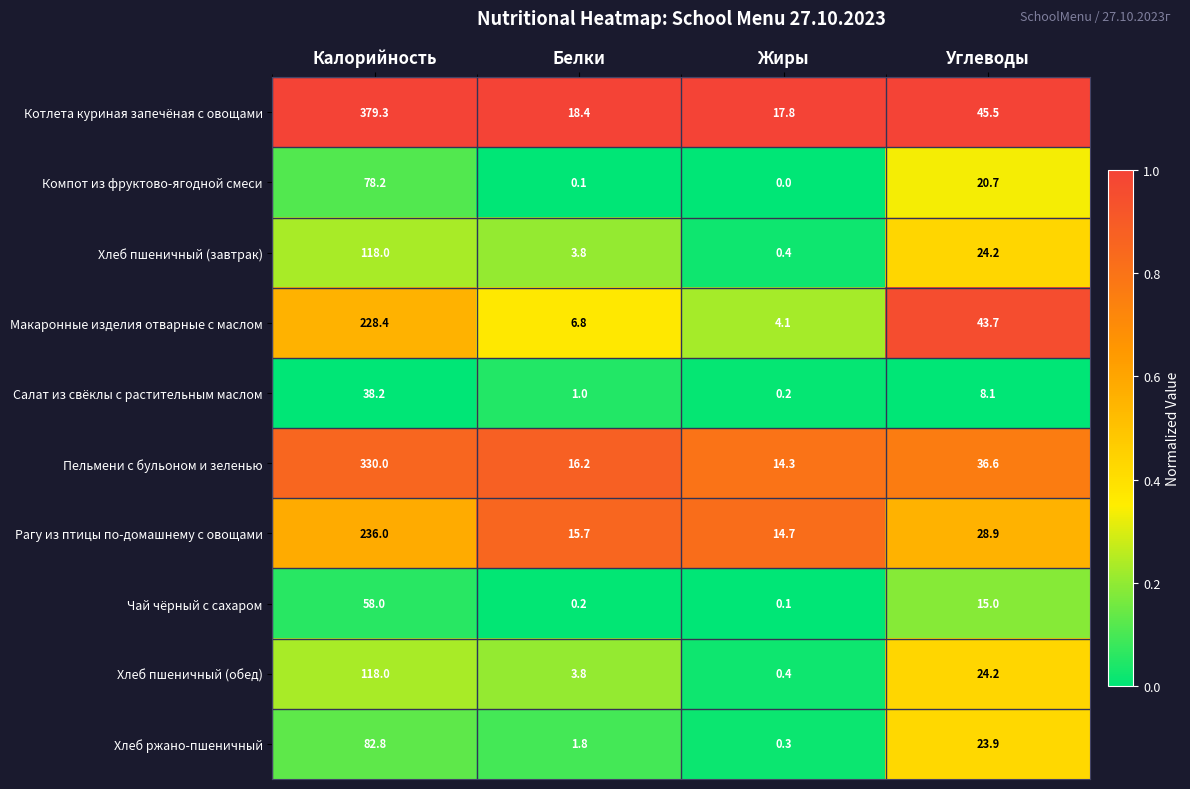

What is the greatest value displayed?

379.3